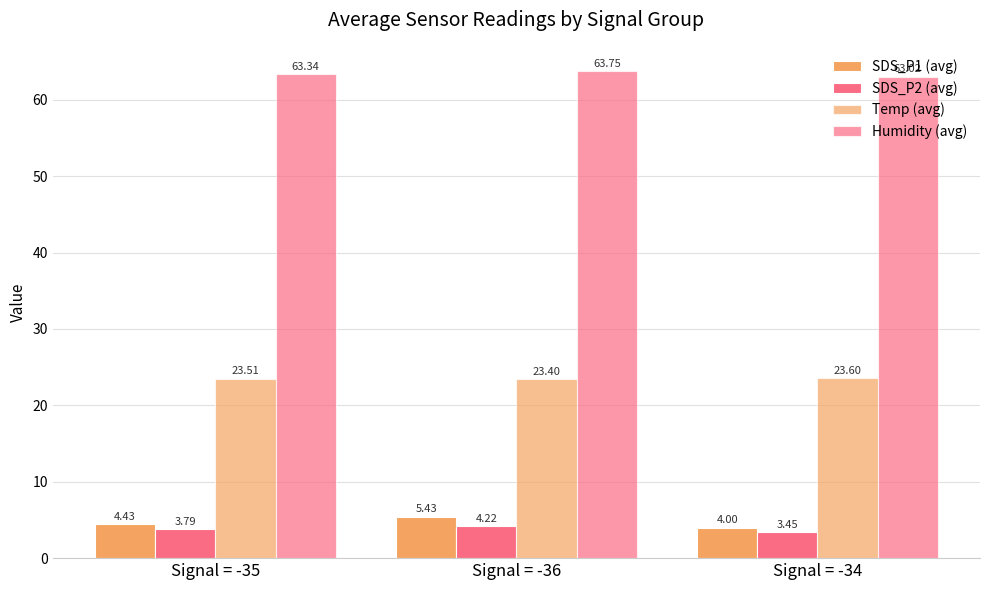

The SDS_P1 (avg) series shows 4.4 at Signal = -35. True or false?

True